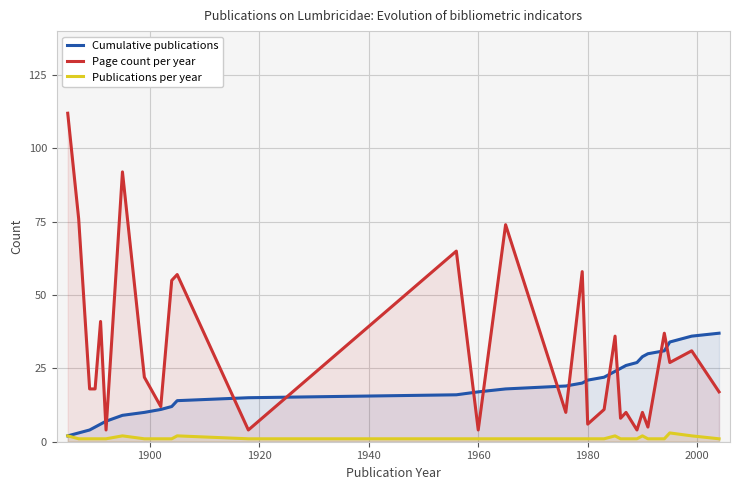

What is the lowest value of the Page count per year series?

4